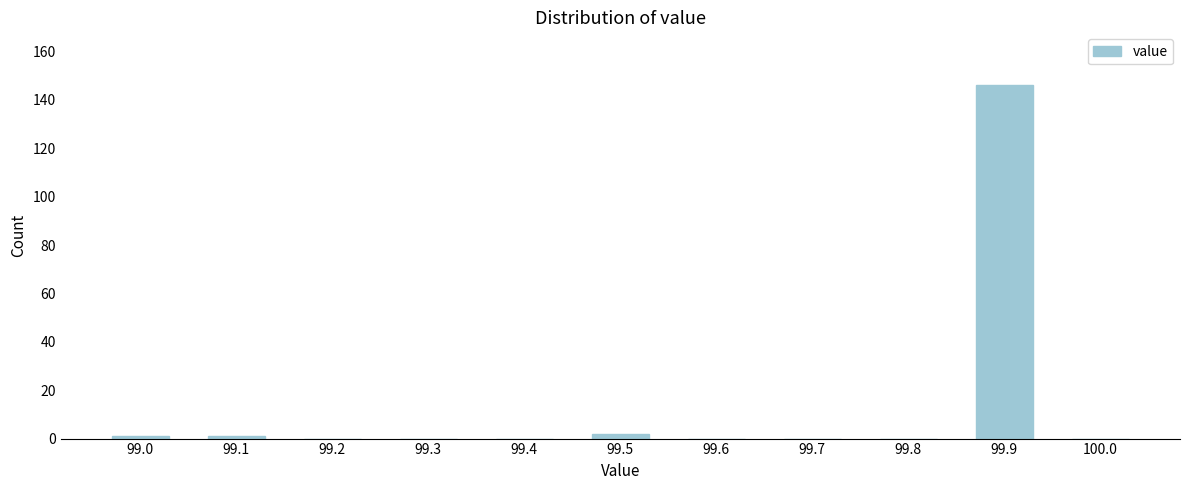

Reading left to right, transcribe all the data shown in this chart.

99.0=1	99.1=1	99.2=0	99.3=0	99.4=0	99.5=2	99.6=0	99.7=0	99.8=0	99.9=146	100.0=0